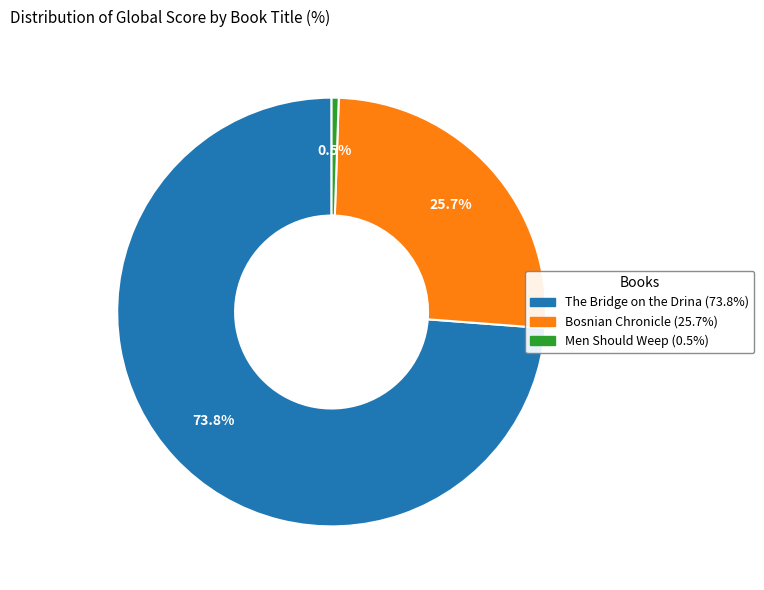

To the nearest percent, what is the difference between the largest and smallest slice percentages?

73%